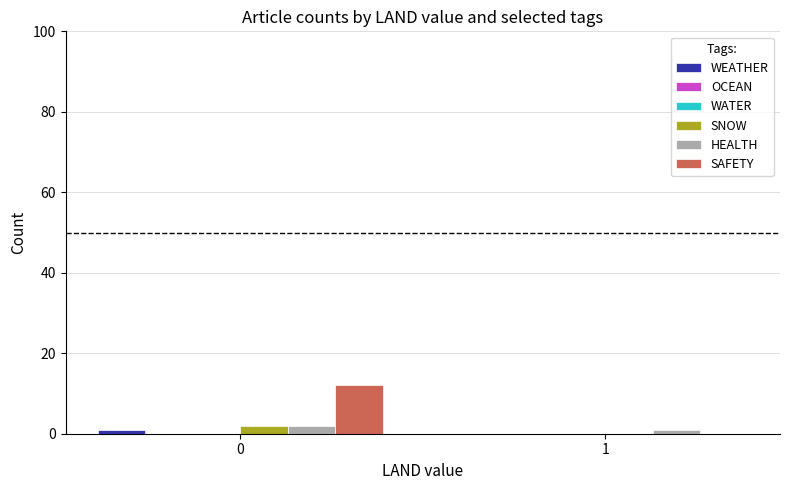

List the labels in order of SNOW value, smallest first.

1, 0